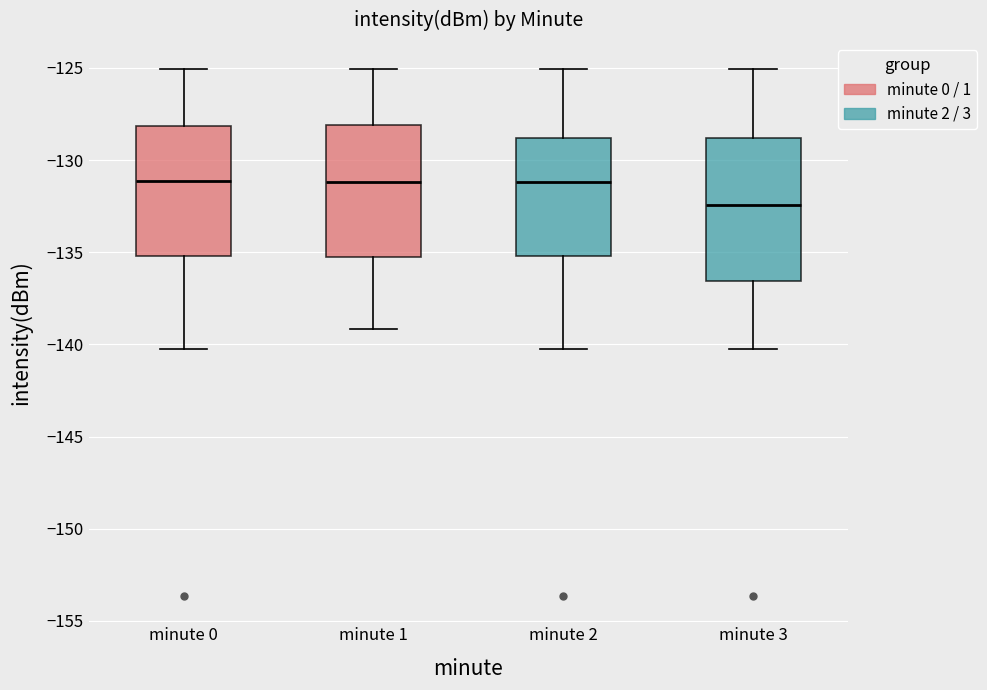

Where does the upper whisker of the box for minute 3 end on the y-axis? The values are not printed on the chart, so give them approximately, as read against the axis.

-125.0